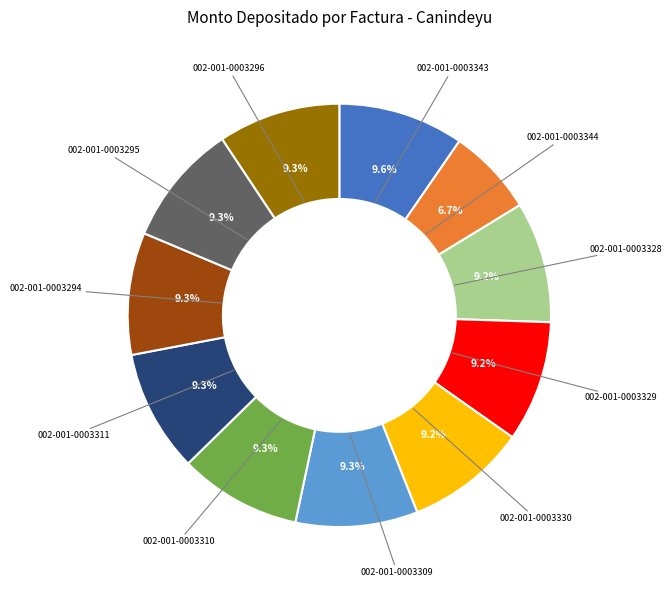

True or false: 002-001-0003310 accounts for 18% of the total.

False